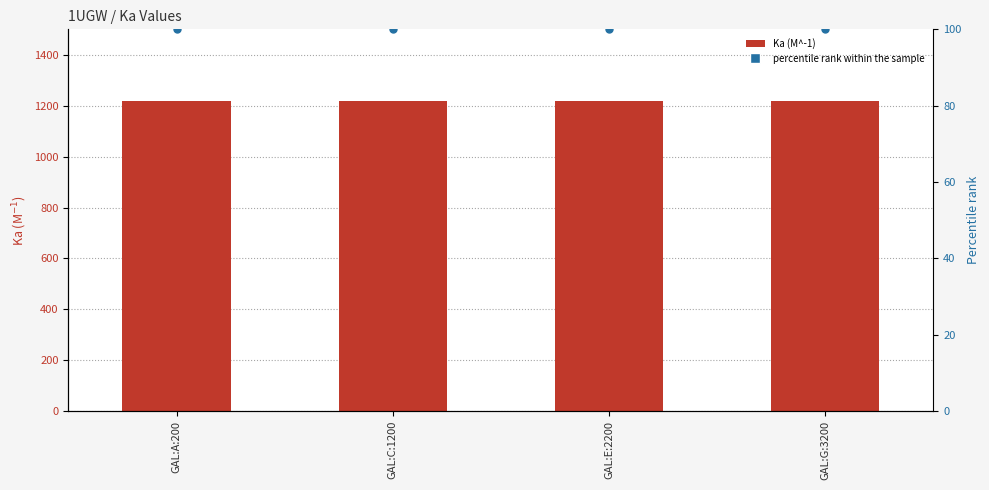

At how many categories does at least one series exceed 970?

4